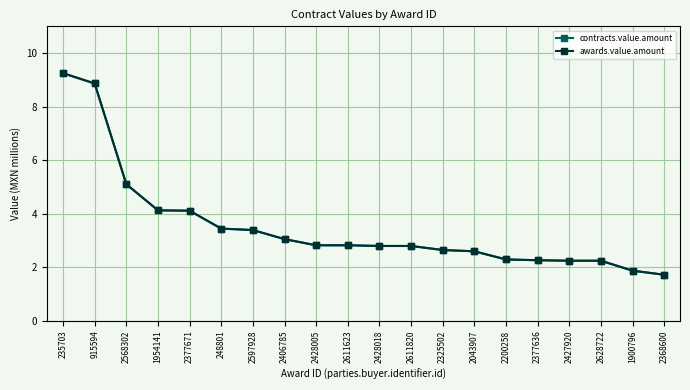

At which category does the chart reach its peak across all series?

235703